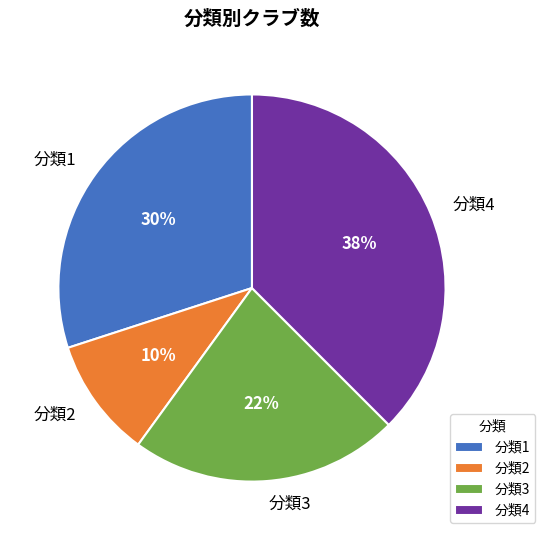

To the nearest percent, what portion does 分類2 represent?

10%